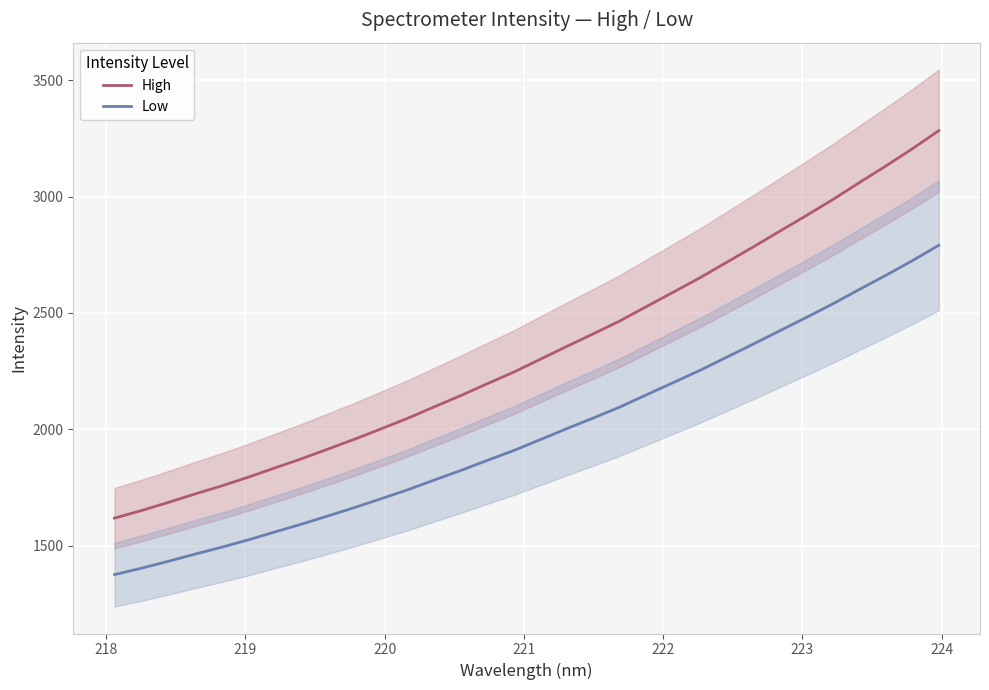

What is the maximum value shown in the chart?

3283.0